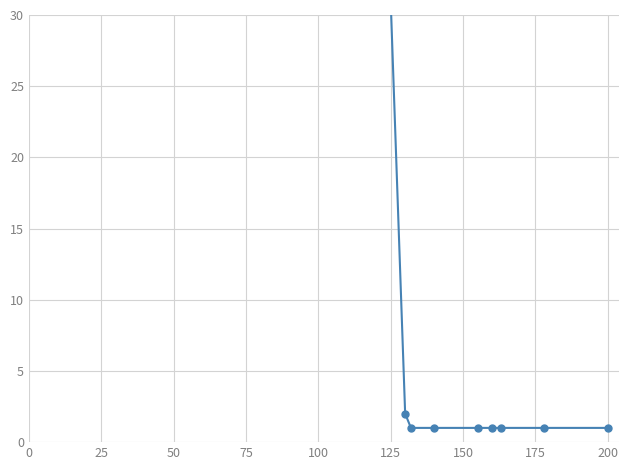

Count the number of categories in the chart.

9